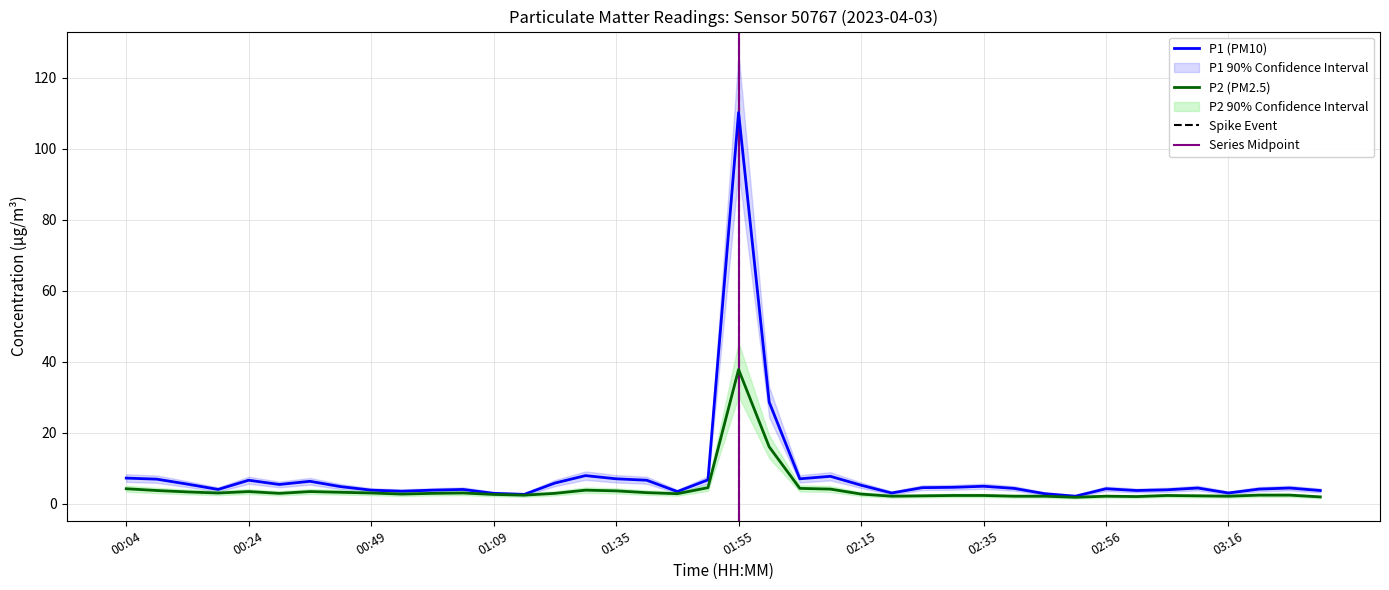

How many interior local peaks does the P2 (PM2.5) series have?

7